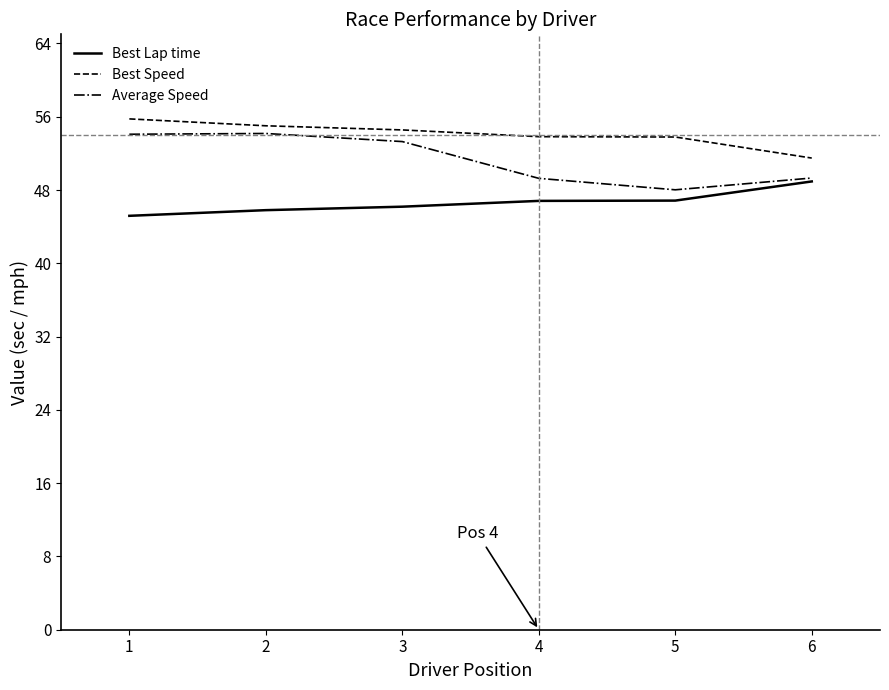

What is the difference between the highest and lowest values at 3?

8.4